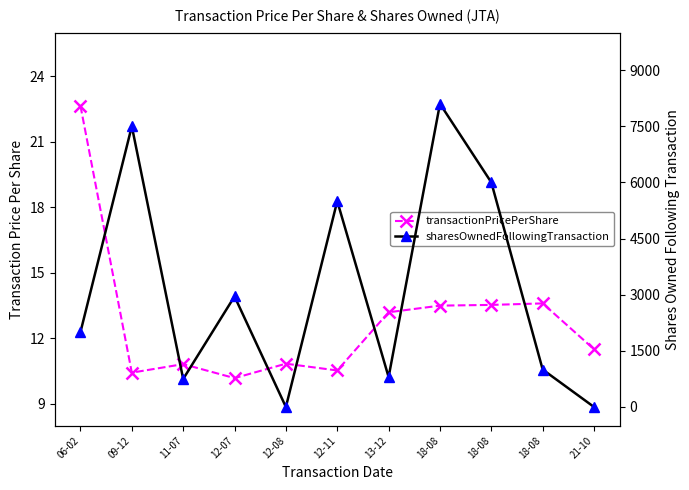

Is the value of transactionPricePerShare at 18-08 greater than the value of sharesOwnedFollowingTransaction at 12-08?

Yes